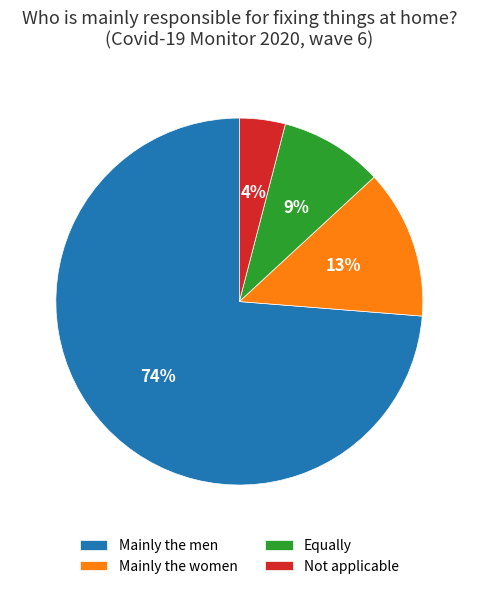

Is it true that Mainly the men is 74% of the pie?

True